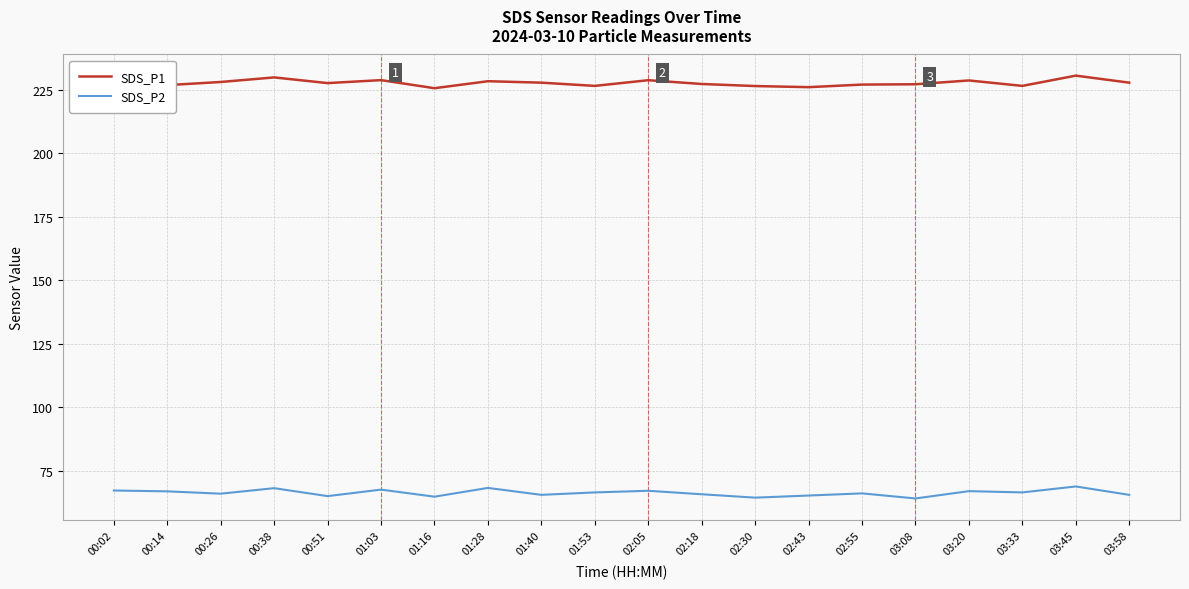

Which series has the largest total across all categories?

SDS_P1